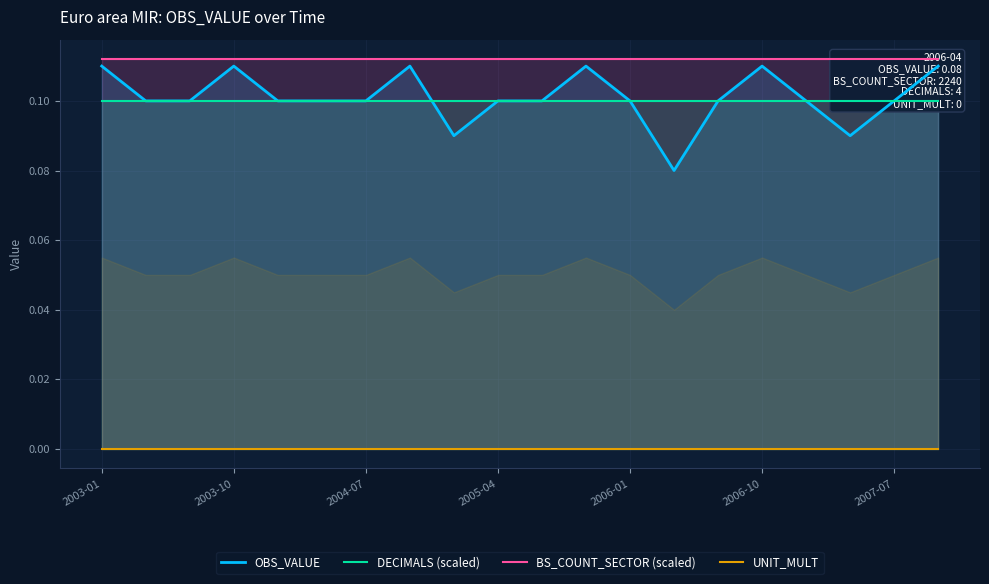

True or false: DECIMALS (scaled) and UNIT_MULT intersect in this chart.

False